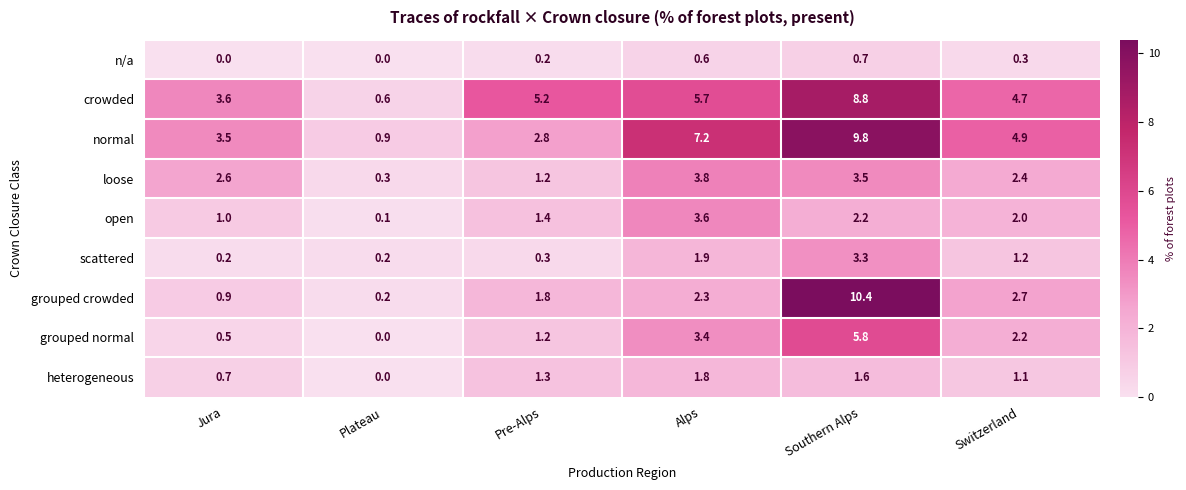

Which series has the largest total across all categories?

normal